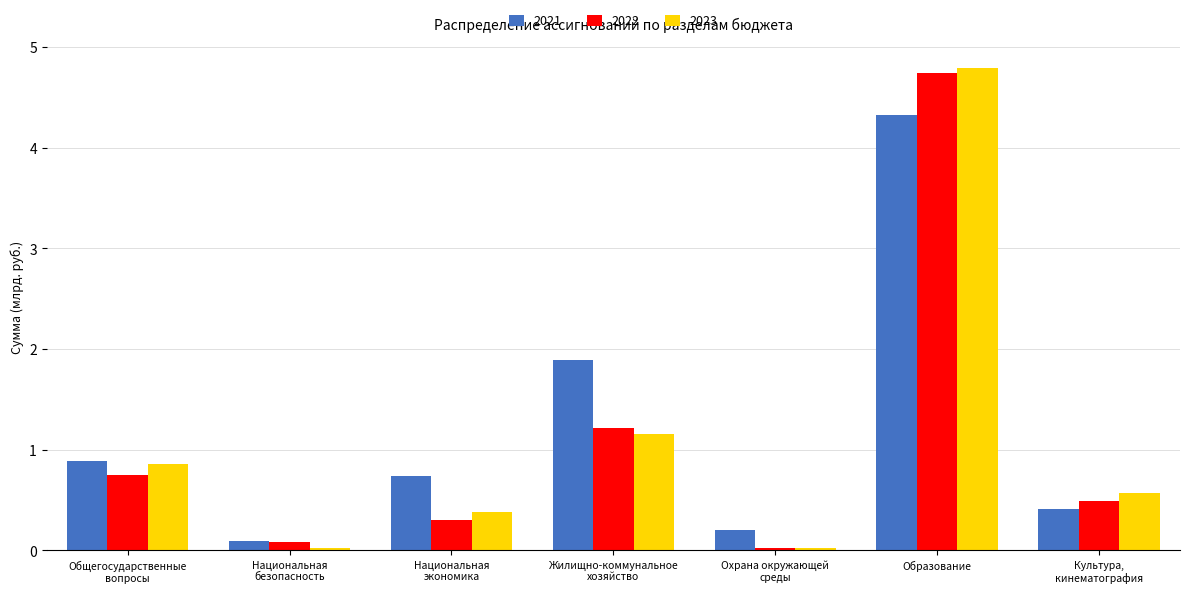

How many bars are there in total?

21